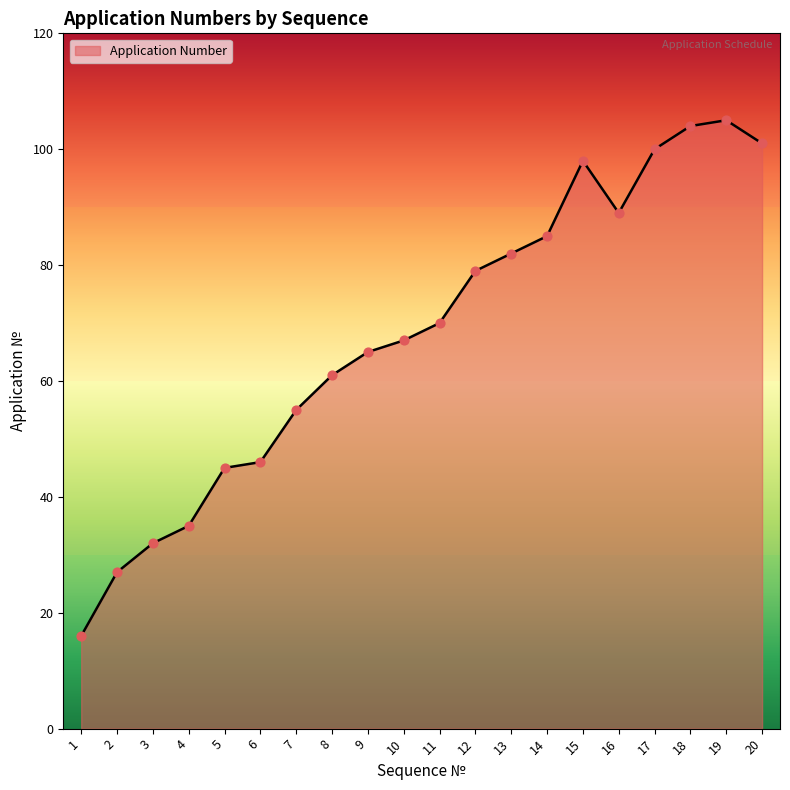

What is the change in value from 12 to 15?

+19